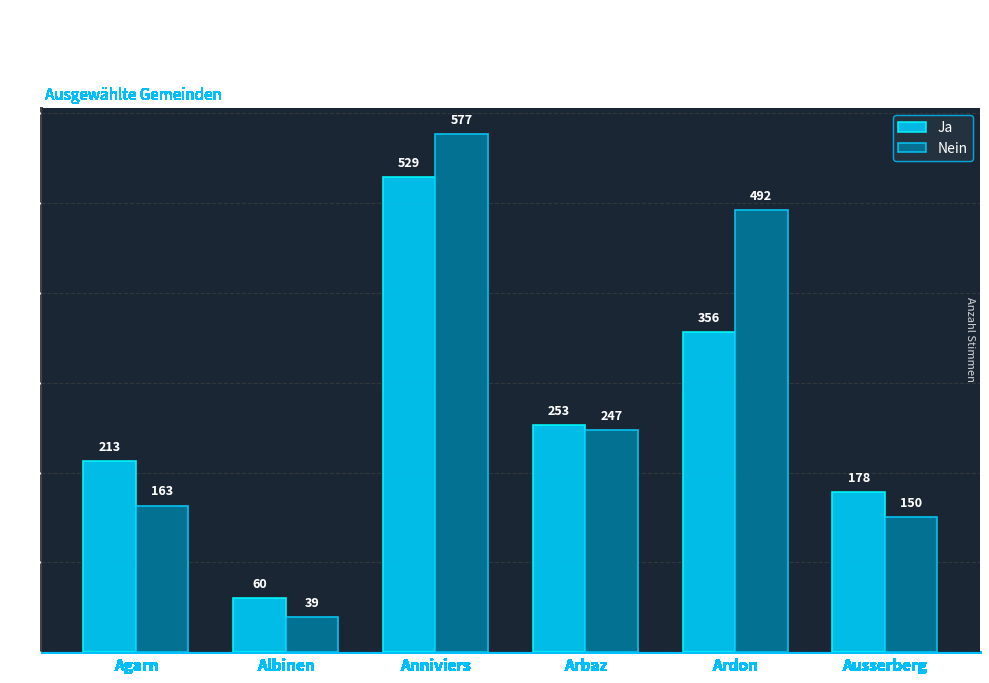

List the labels in order of Nein value, largest first.

Anniviers, Ardon, Arbaz, Agarn, Ausserberg, Albinen